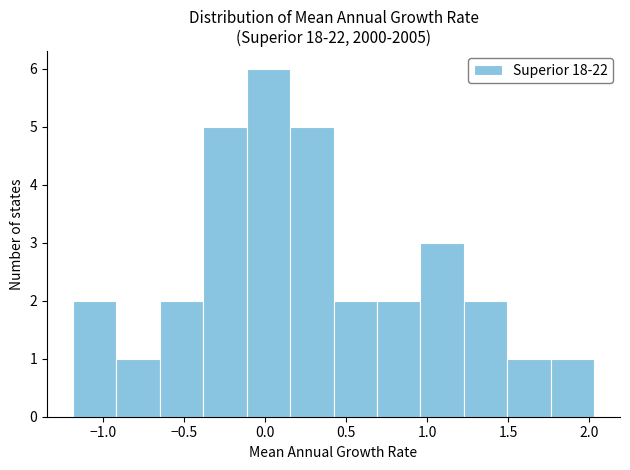

Which range on the x-axis has the tallest bar?

-0.10 to 0.15